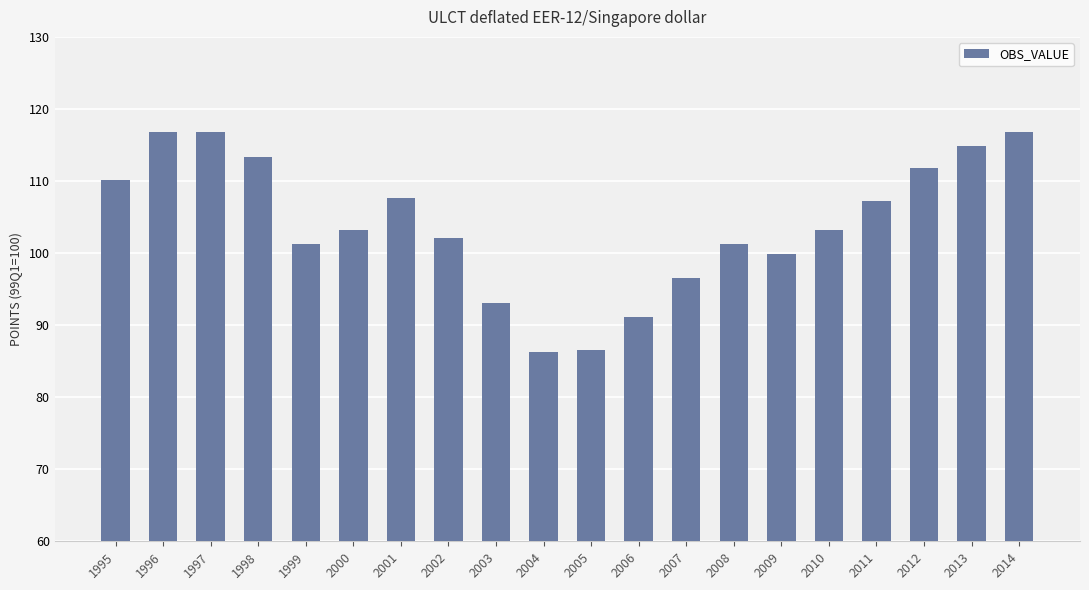

Where does the data first go above 103?

1995